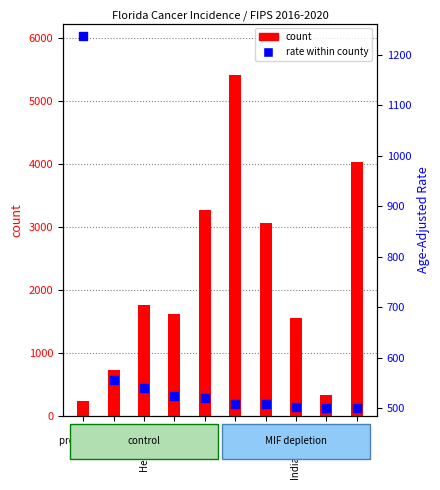

Which series reaches the maximum Y coordinate?

count